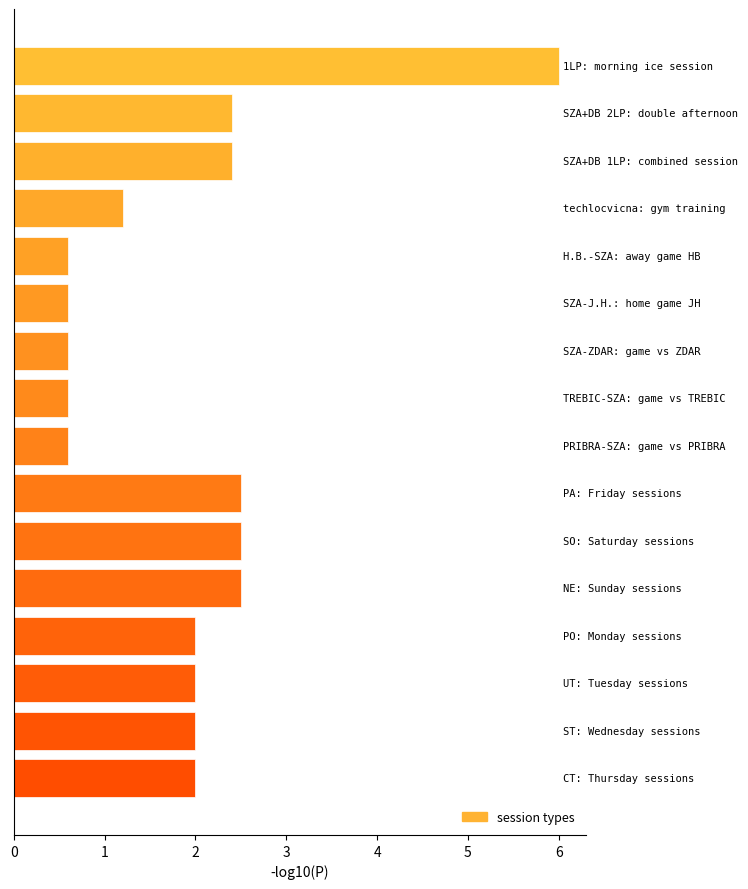

What is the maximum value shown in the chart?

6.0